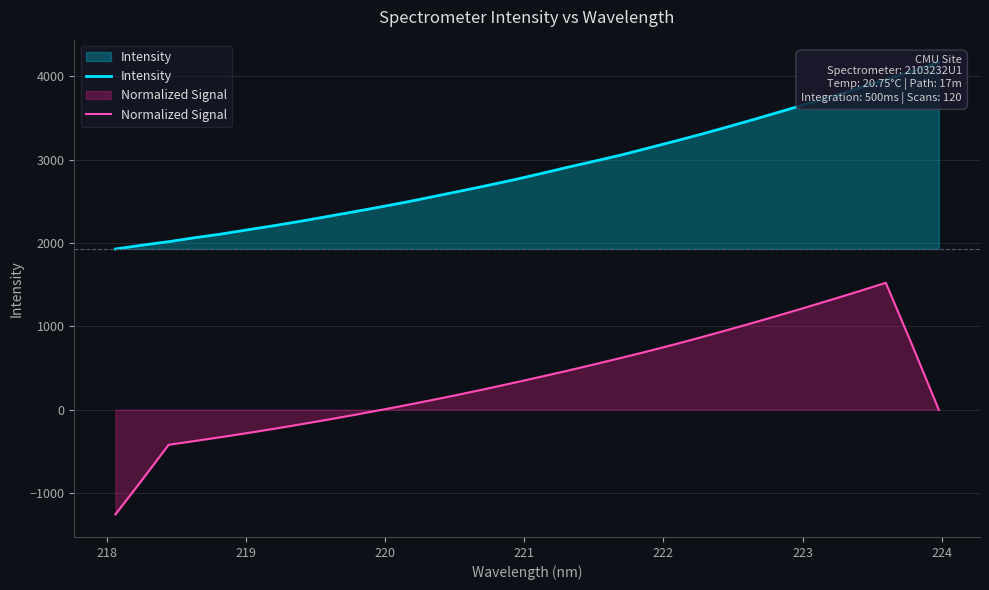

What is the minimum value for Normalized Signal?

-1255.2